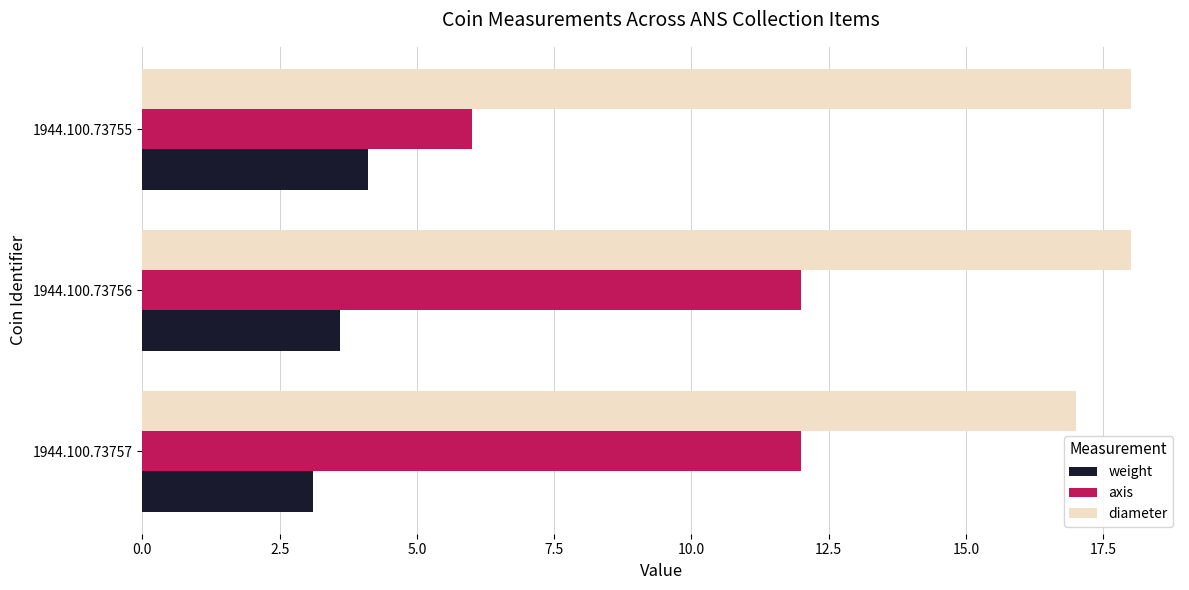

At 1944.100.73756, list the series in order from largest to smallest.

diameter, axis, weight